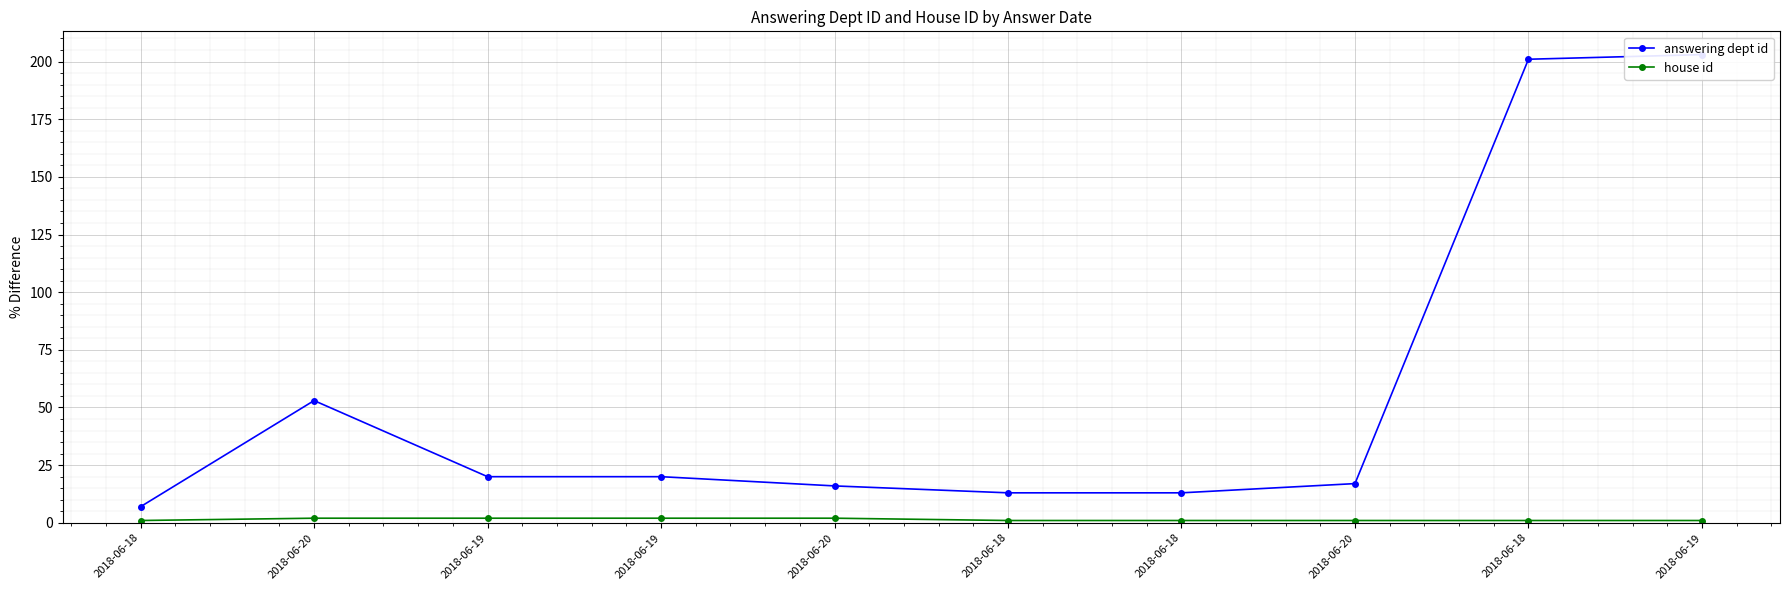

Which label corresponds to the largest value in the chart?

2018-06-19